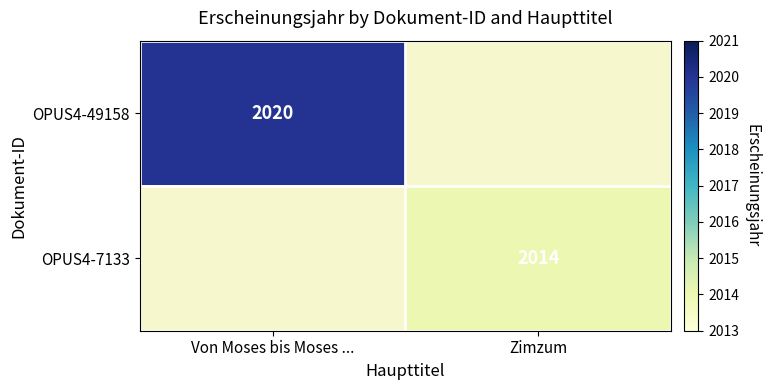

At which category does the chart reach its peak across all series?

Von Moses bis Moses ...